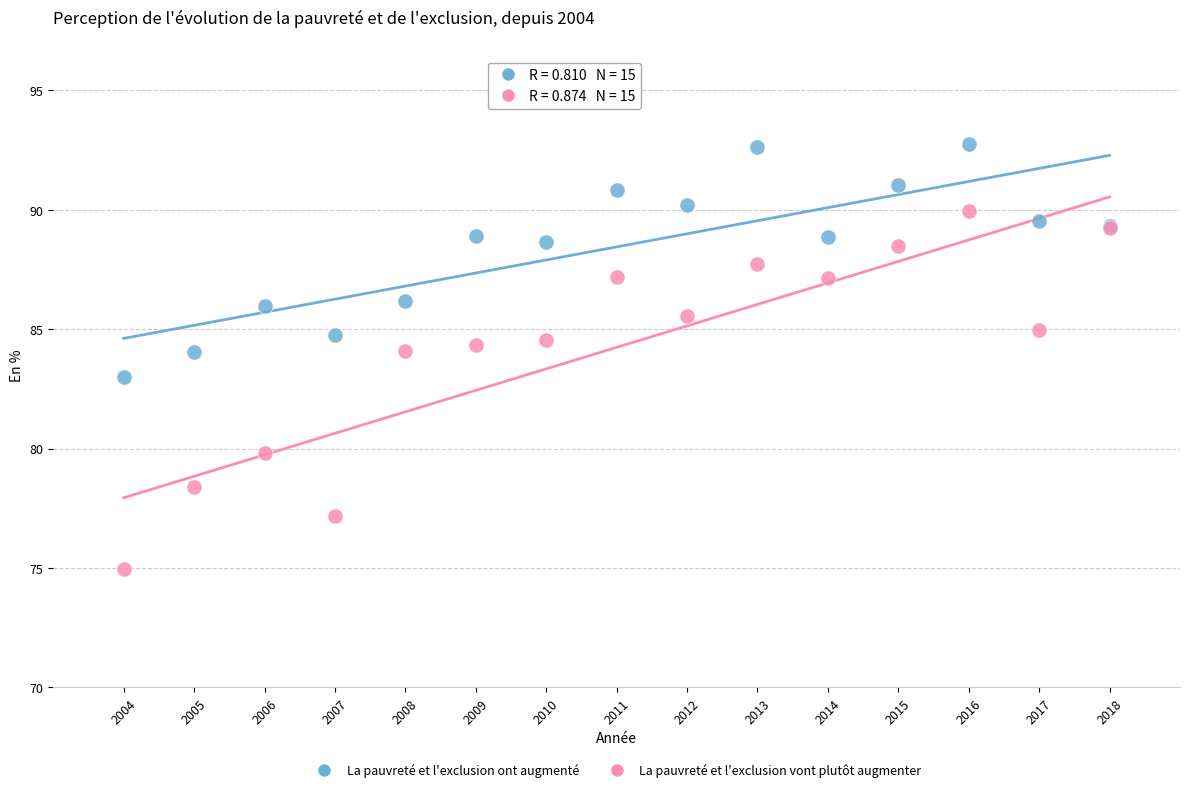

Which series reaches the maximum Y coordinate?

La pauvreté et l'exclusion ont augmenté